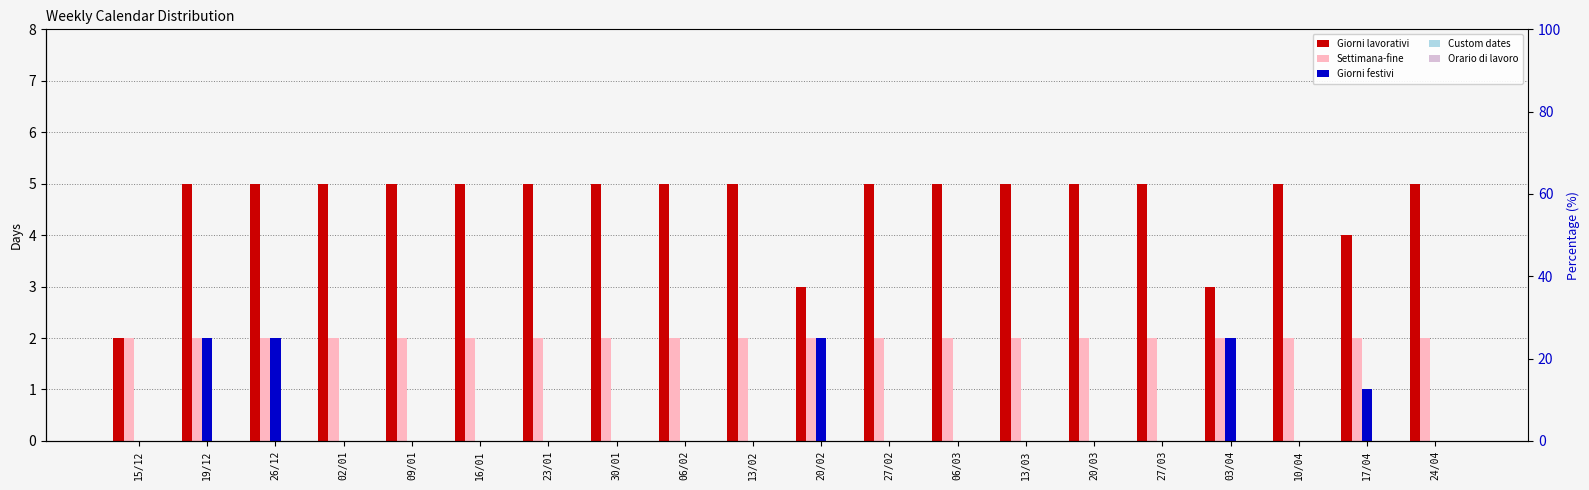

What is the difference between the second highest and minimum values in the Giorni festivi series?

2